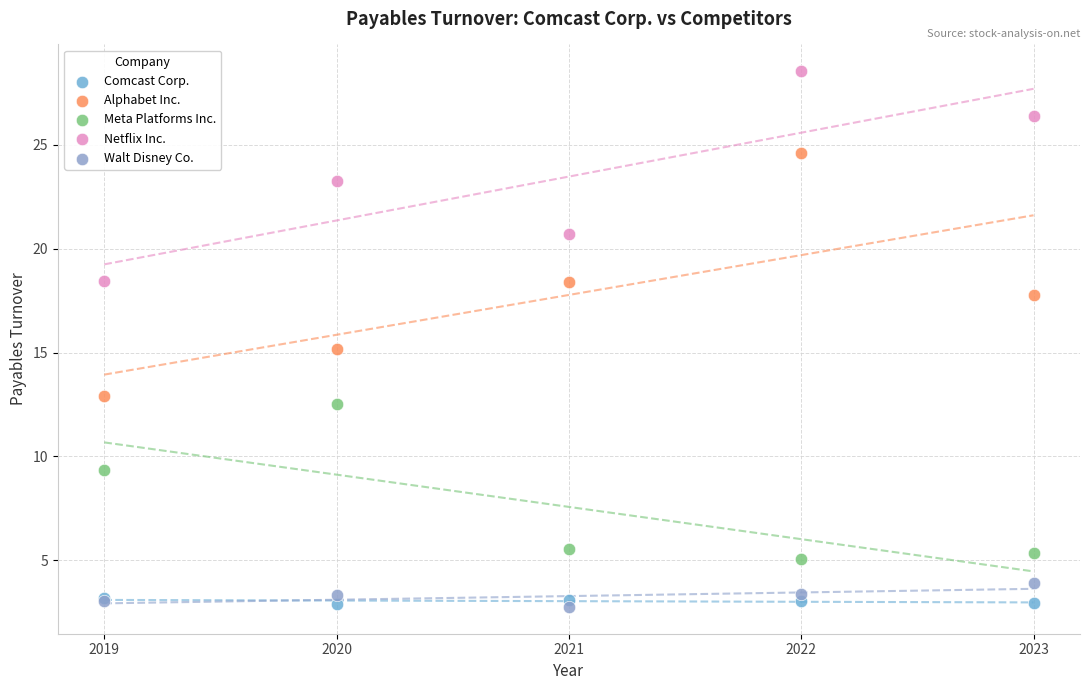

What are all the series names shown in the legend?

Comcast Corp., Alphabet Inc., Meta Platforms Inc., Netflix Inc., Walt Disney Co.